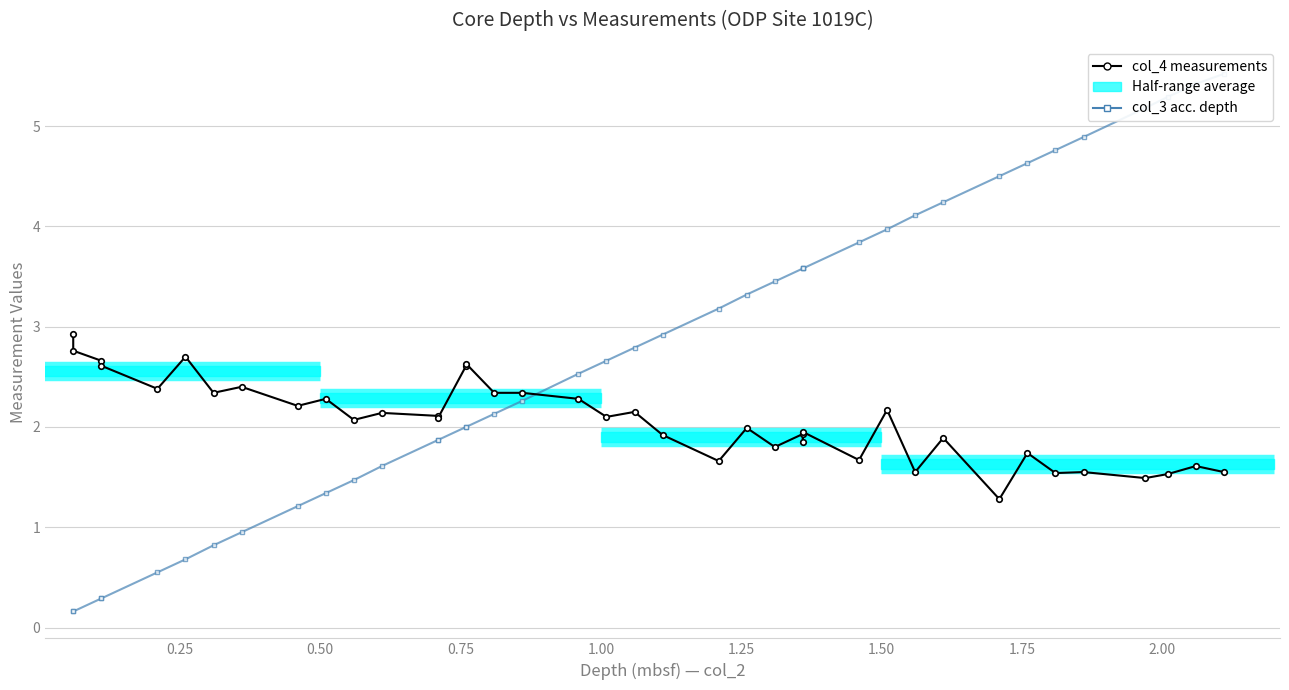

True or false: col_4 measurements has more than 0 points higher than both neighbors.

True